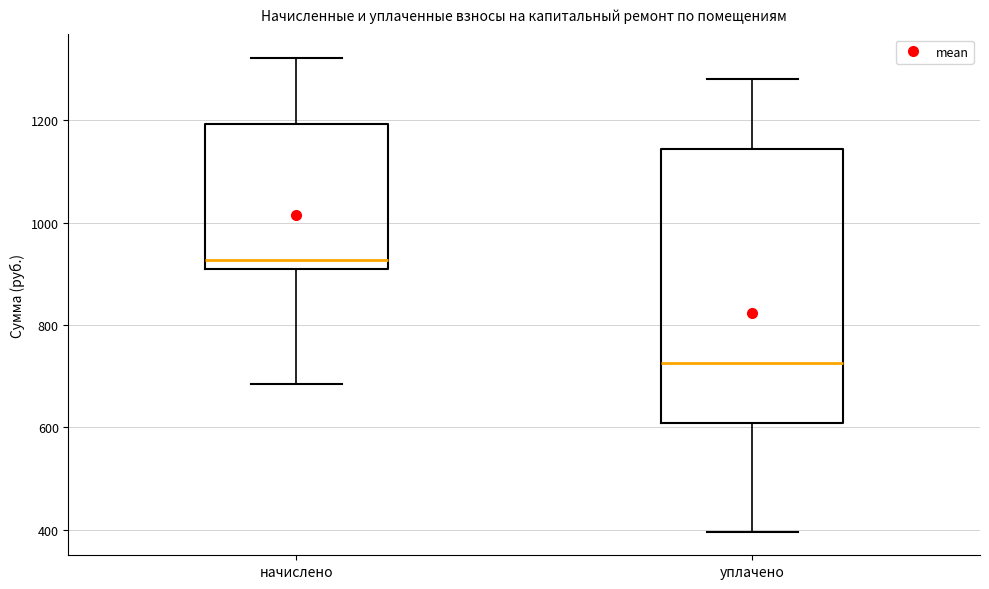

Which box has the highest median line?

начислено